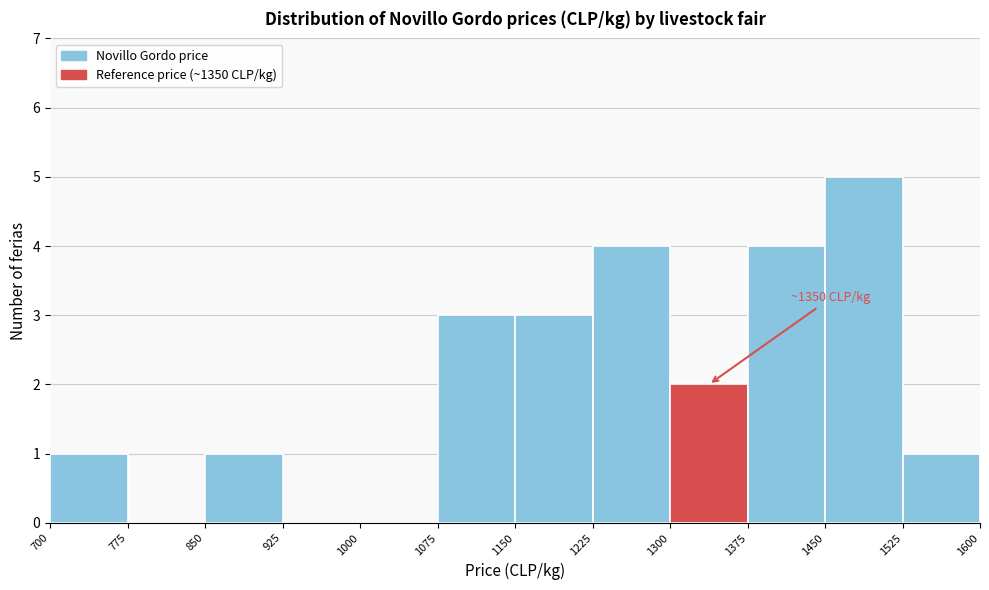

Over which range of the x-axis is the bar tallest?

1450 to 1525